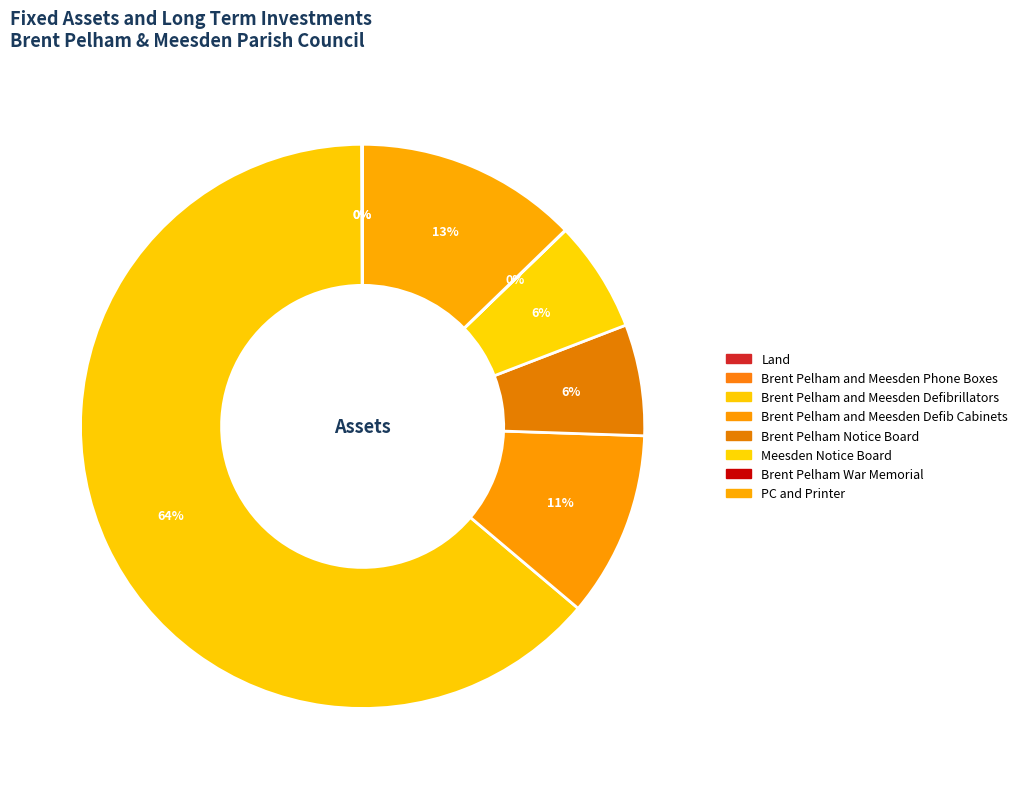

Which slice represents more than half of the pie?

Brent Pelham and Meesden Defibrillators